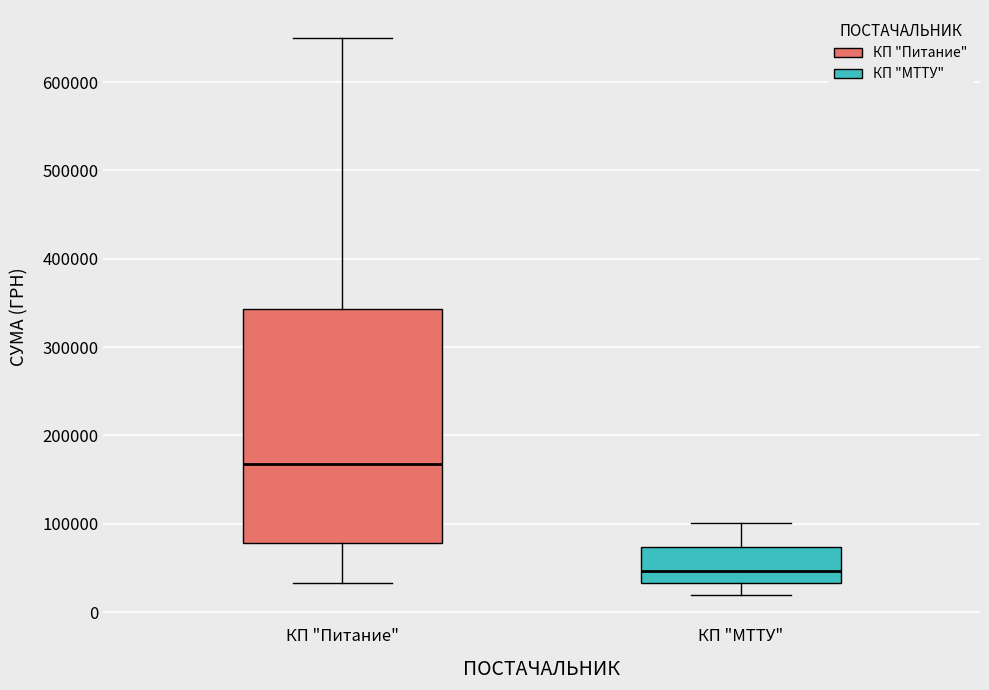

Reading left to right, read every box against the y-axis: the position of its median line, the range the box covers, and the ends of its whiskers. The values are not printed on the chart, so give them approximately, as read against the axis.

КП "Питание": median 170000, box 80000 to 340000, whiskers 30000 to 650000
КП "МТТУ": median 50000, box 30000 to 70000, whiskers 20000 to 100000